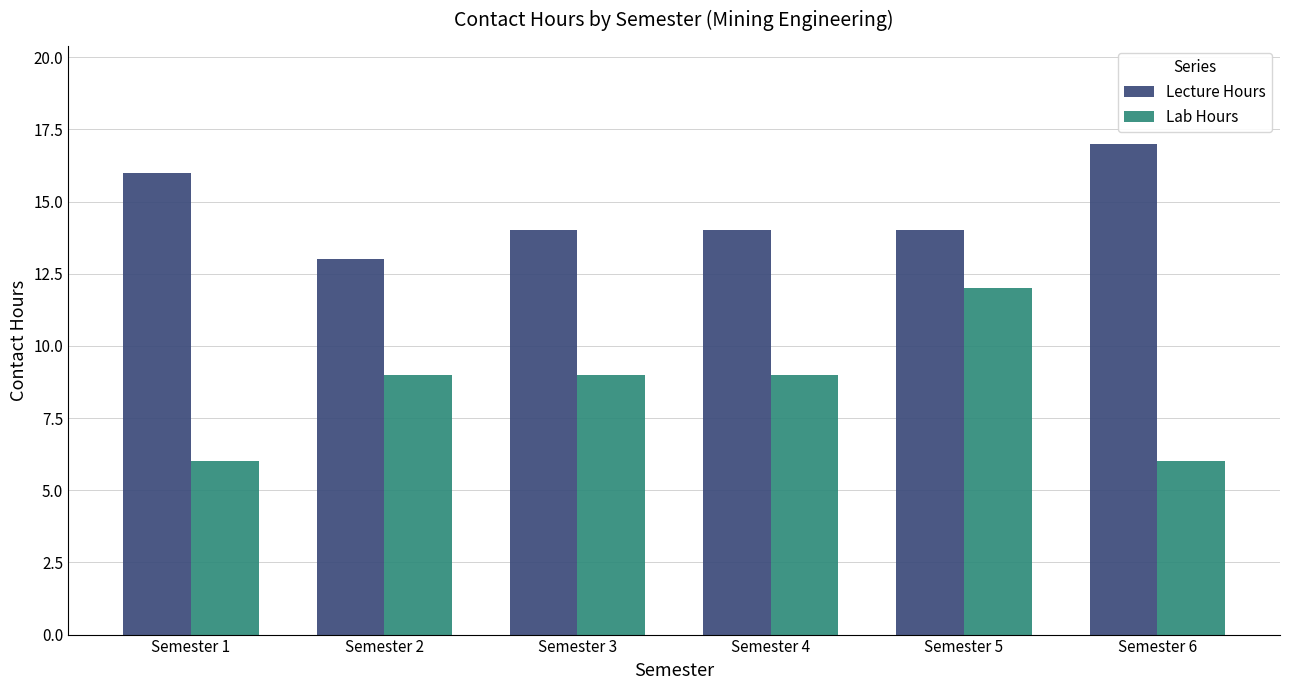

List the series in order of their overall mean, highest first.

Lecture Hours, Lab Hours